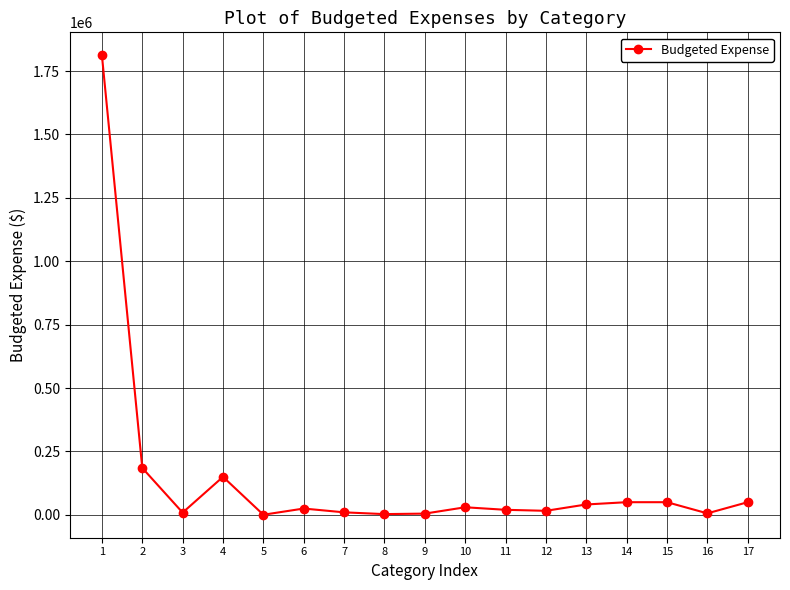

True or false: the data has more than 1 interior local peaks.

True